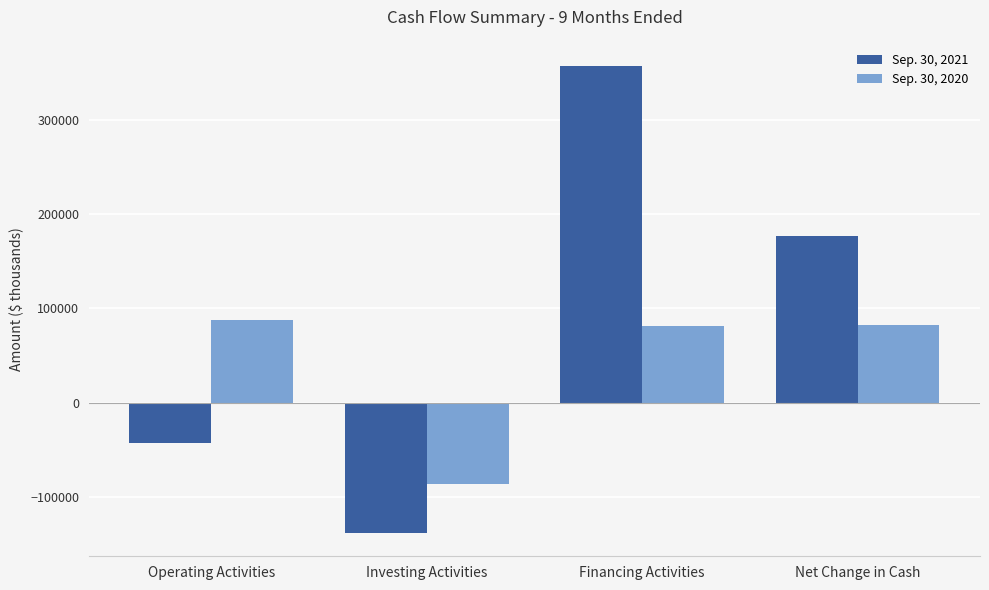

What is the sum of the Sep. 30, 2021 values at Net Change in Cash and Operating Activities?

133968